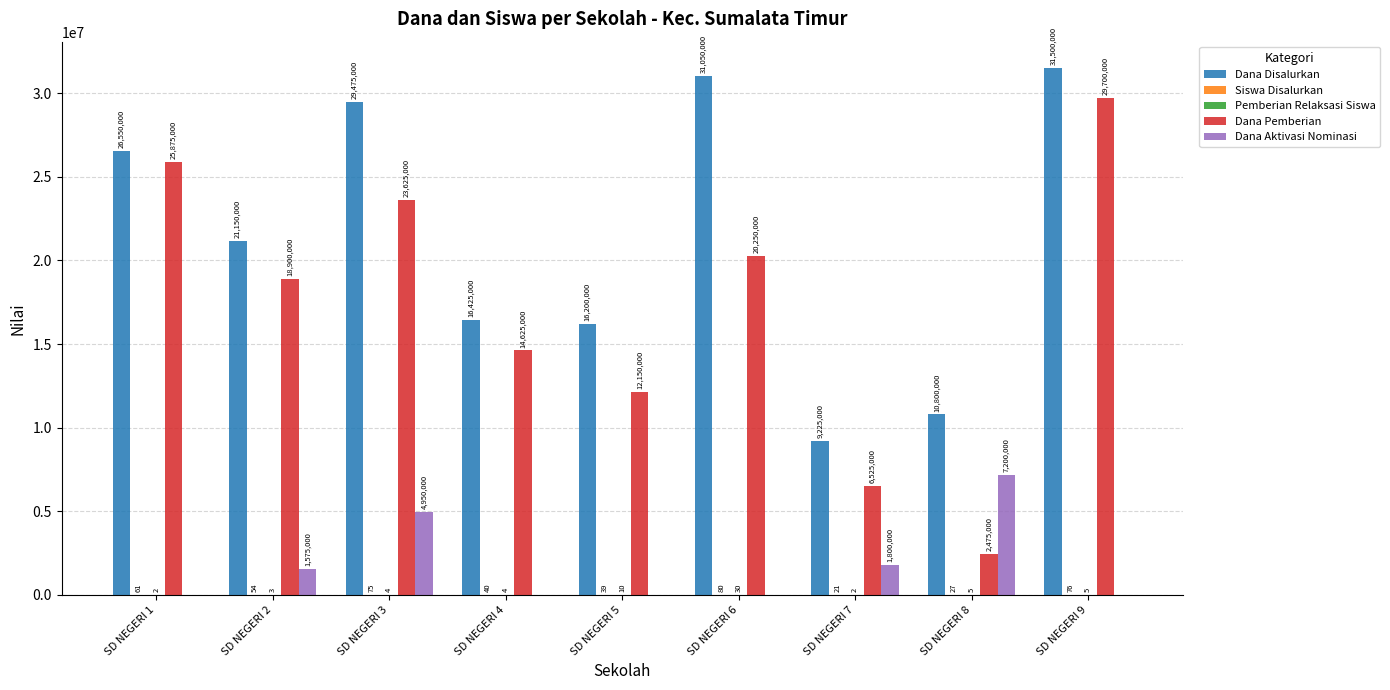

Between SD NEGERI 3 and SD NEGERI 8, which series saw the biggest shift?

Dana Pemberian